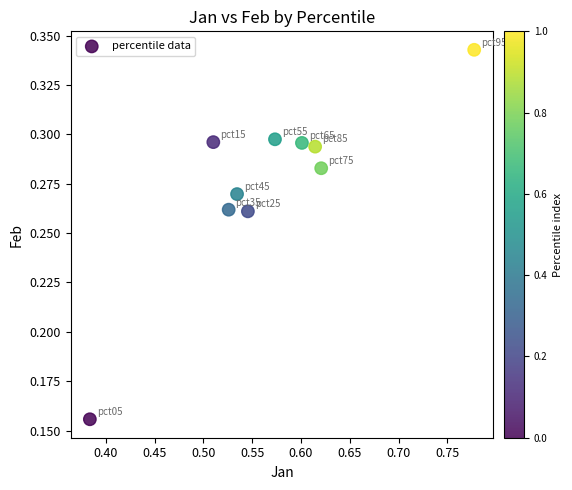

What is the average X value?

0.6